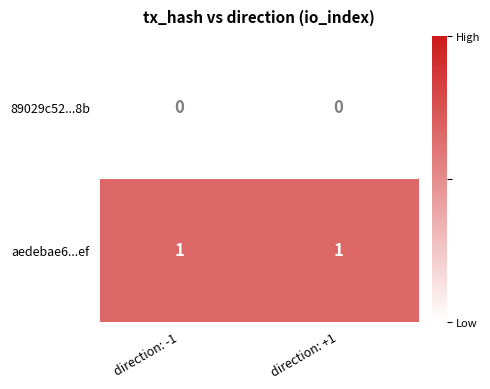

Is it true that 89029c52...8b equals 0 at direction: +1?

True